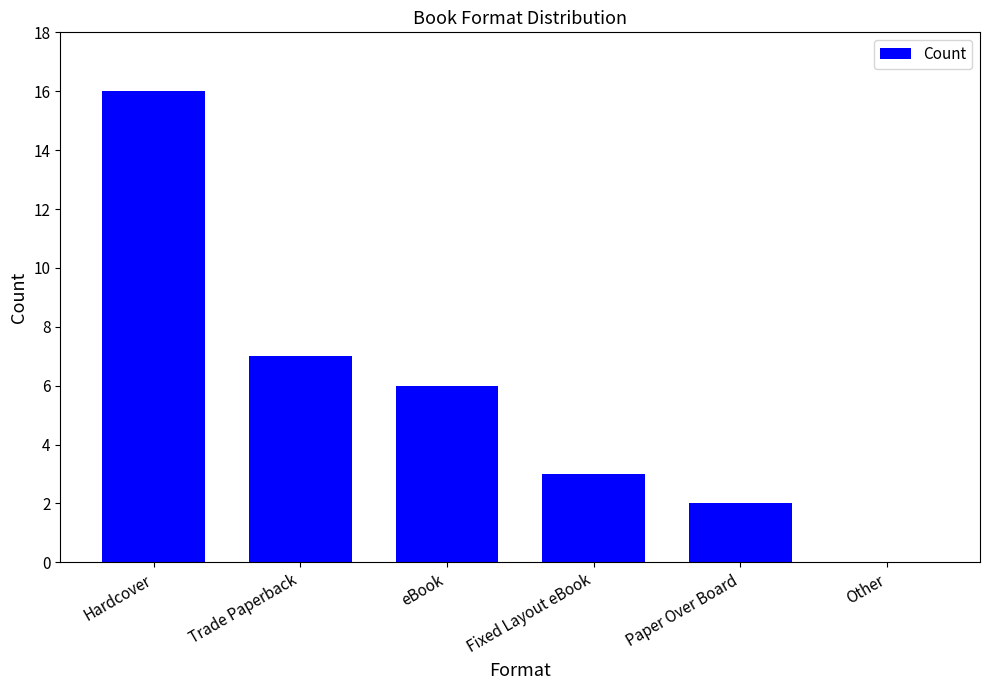

Which has a higher value, Hardcover or Fixed Layout eBook?

Hardcover